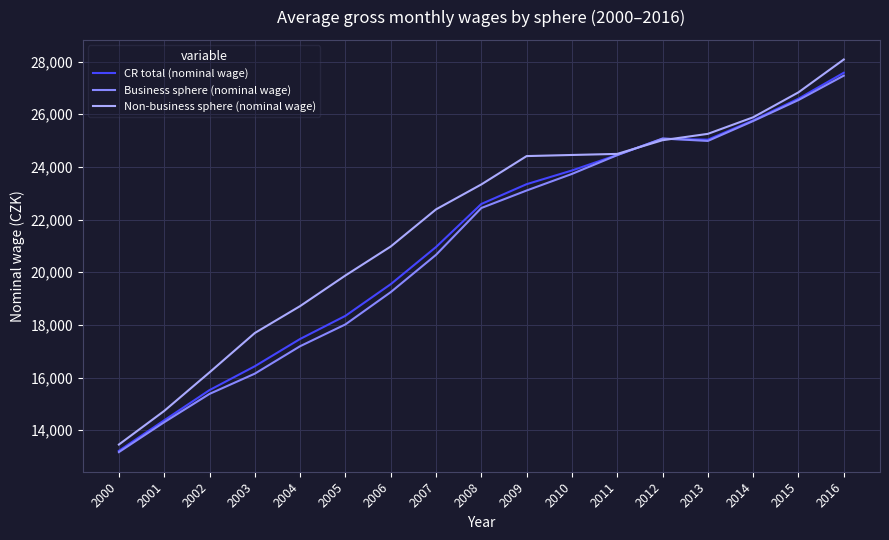

Is the value of Business sphere (nominal wage) at 2001 greater than the value of Non-business sphere (nominal wage) at 2008?

No